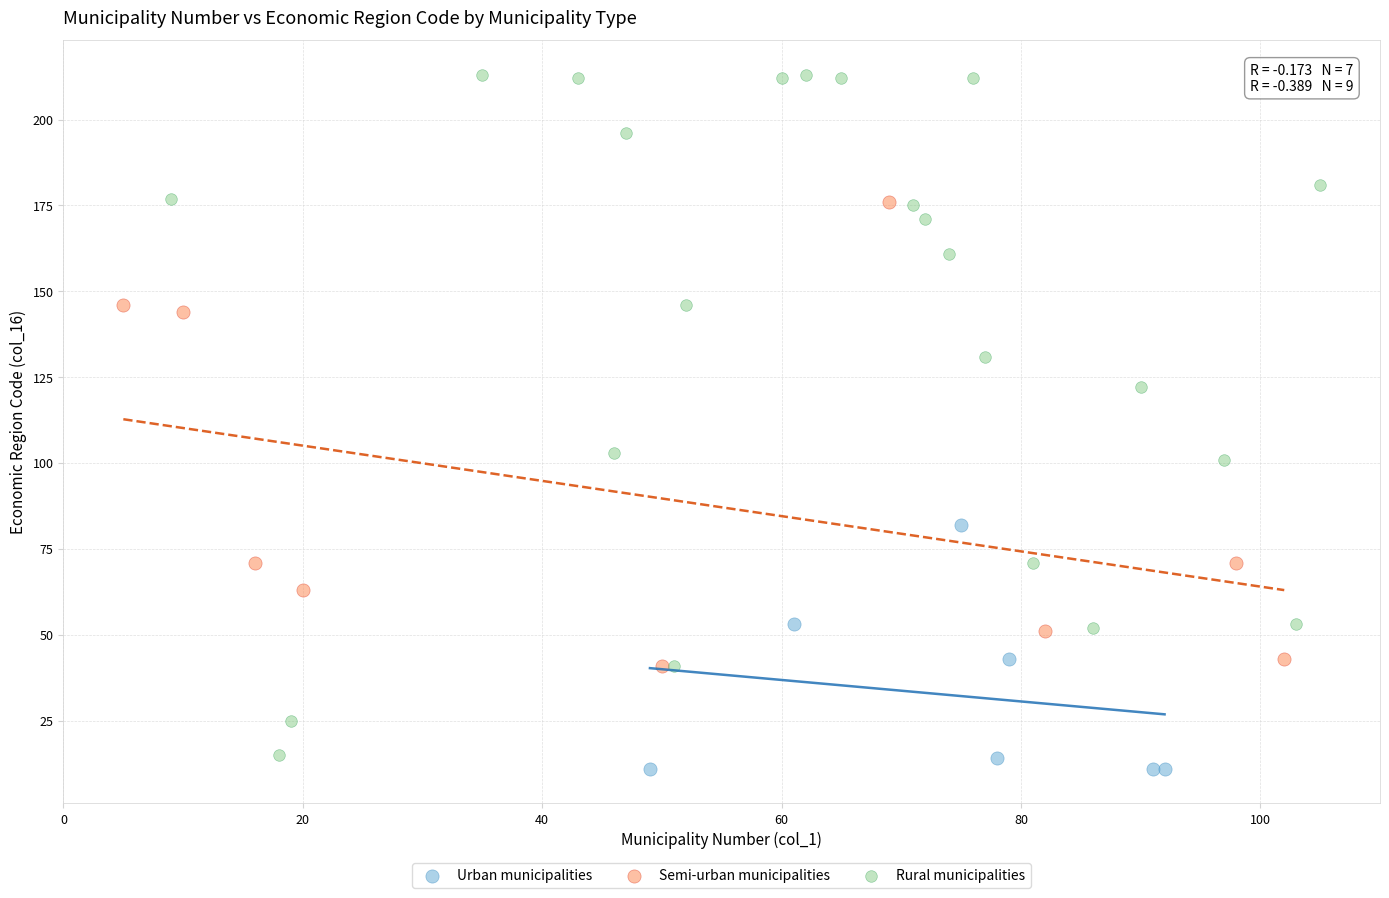

Which series has the largest Y range (max minus min)?

Rural municipalities